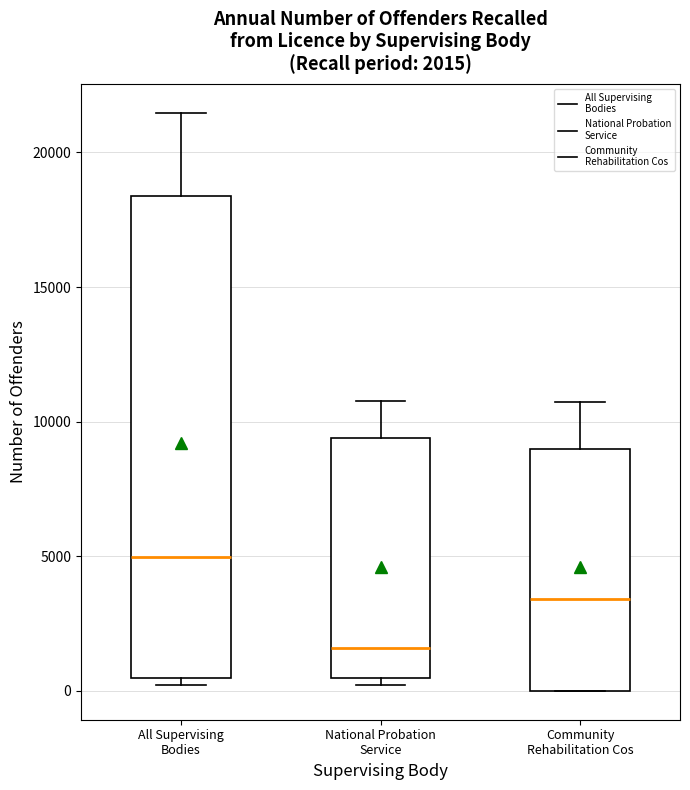

Which box's median line is the highest?

All Supervising Bodies